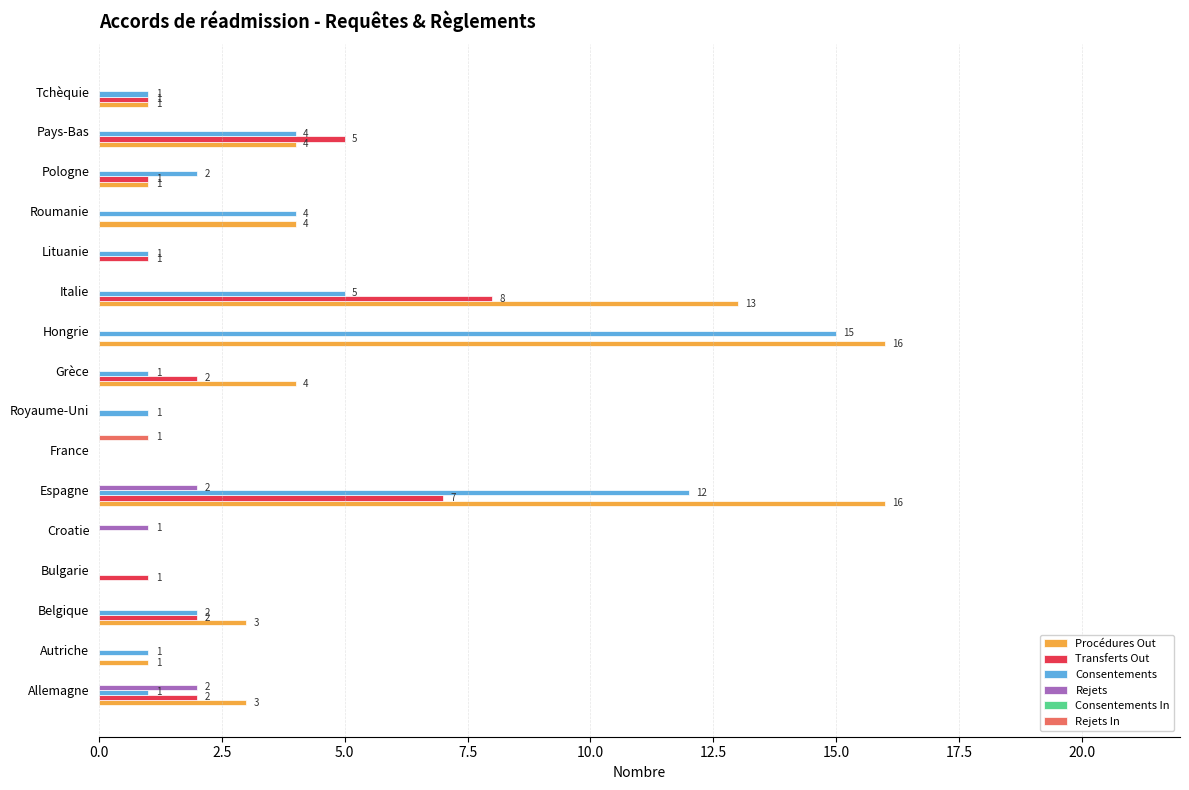

True or false: Procédures Out has a value of 6 at Pays-Bas.

False